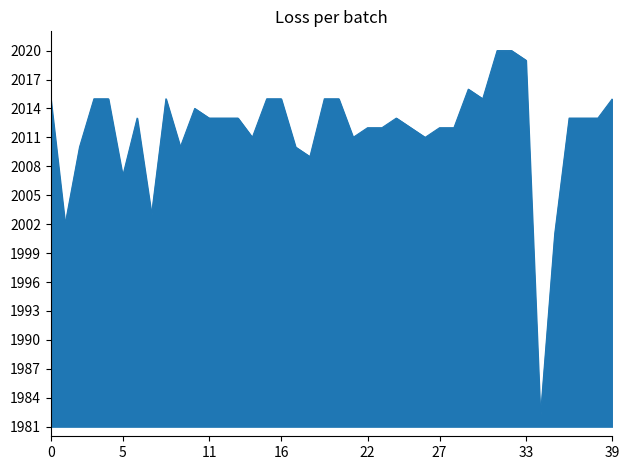

What is the difference between the maximum and minimum values?

38